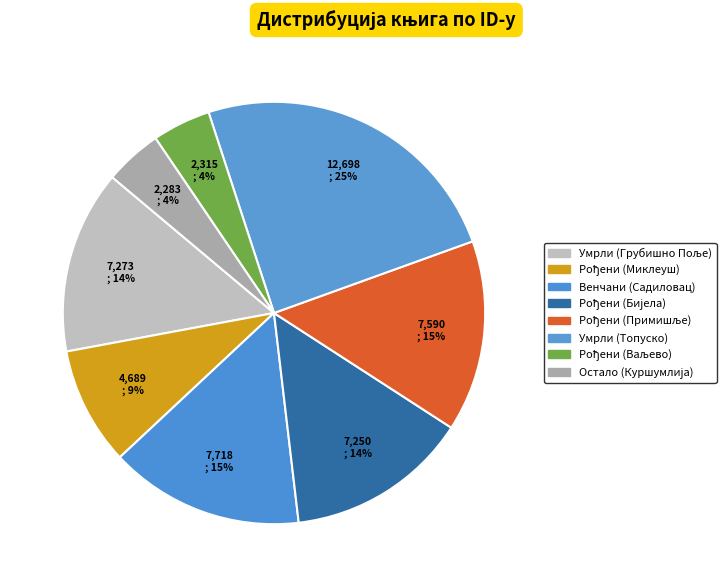

To the nearest percent, what is the average slice percentage?

12%